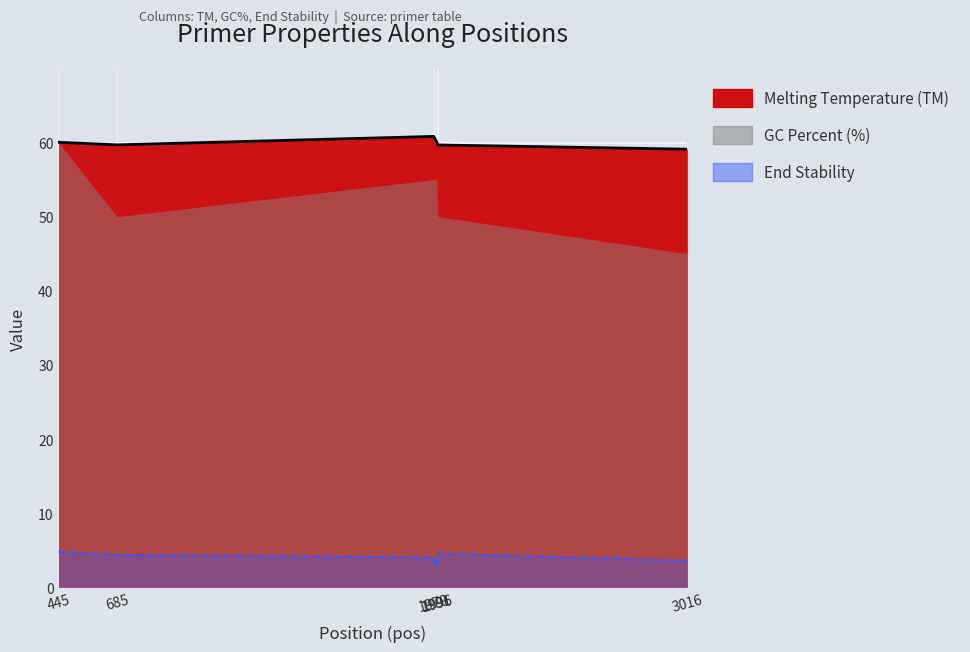

What is the average value of the TM series?

59.9